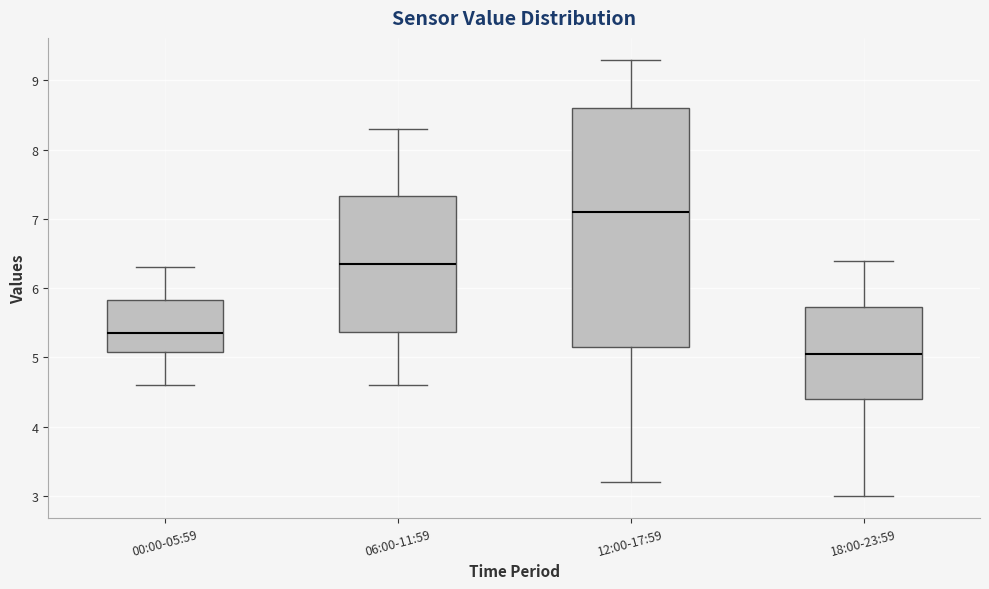

Reading left to right, read every box against the y-axis: the position of its median line, the range the box covers, and the ends of its whiskers. The values are not printed on the chart, so give them approximately, as read against the axis.

00:00-05:59: median 5.4, box 5.1 to 5.8, whiskers 4.6 to 6.3
06:00-11:59: median 6.4, box 5.4 to 7.3, whiskers 4.6 to 8.3
12:00-17:59: median 7.1, box 5.2 to 8.6, whiskers 3.2 to 9.3
18:00-23:59: median 5.1, box 4.4 to 5.7, whiskers 3.0 to 6.4